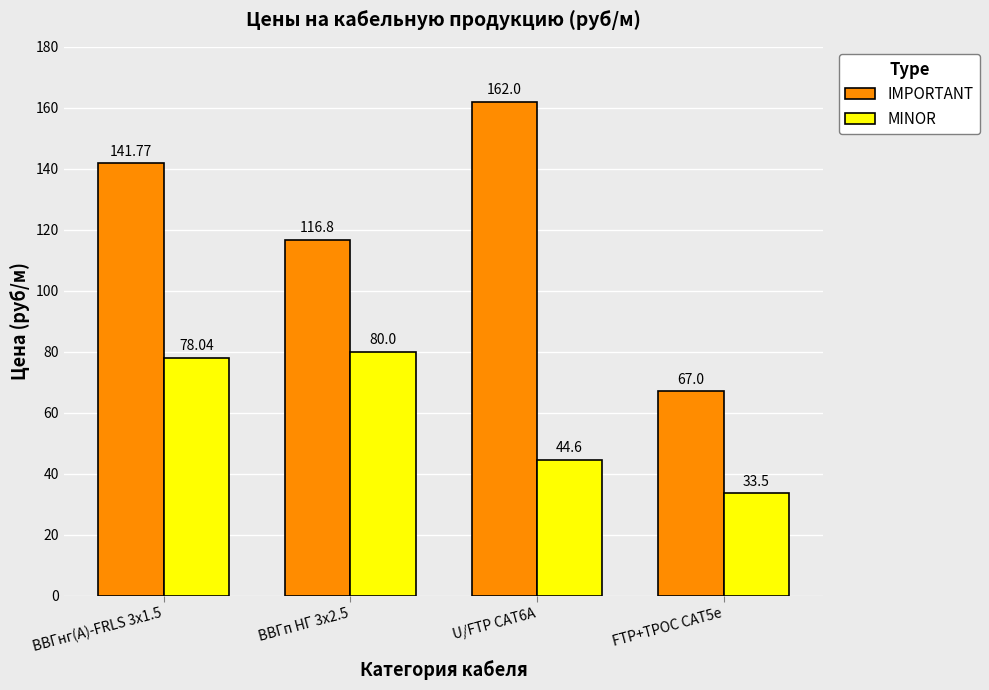

What is the label of the 1st bar from the left?

ВВГнг(А)-FRLS 3х1.5